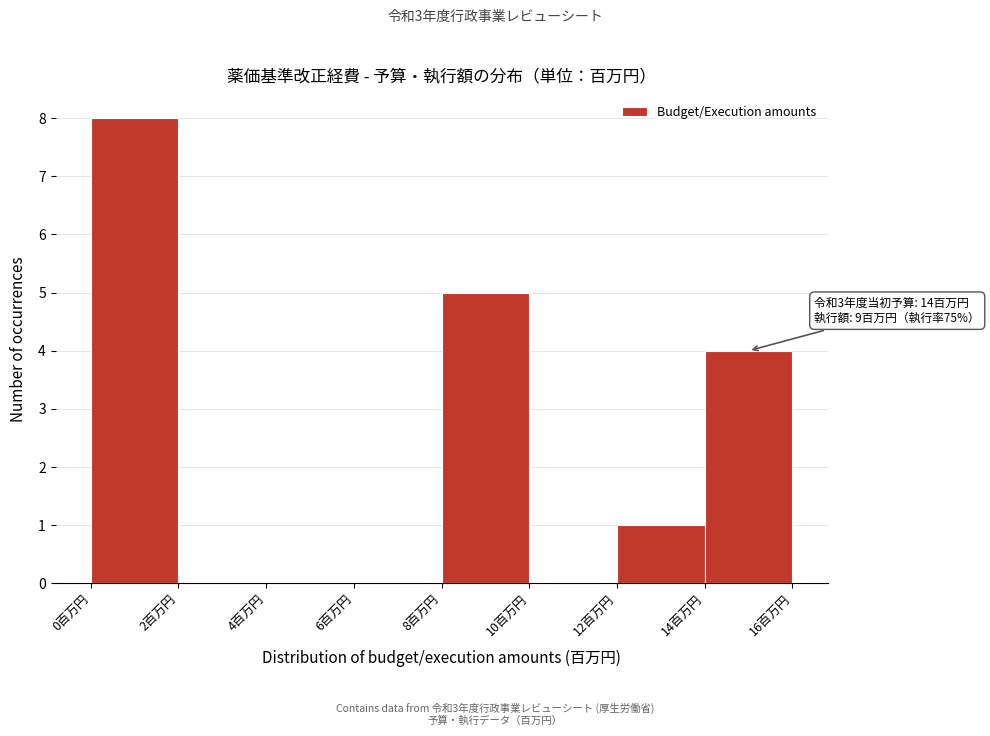

Over which range of the x-axis is the bar tallest?

0 to 2